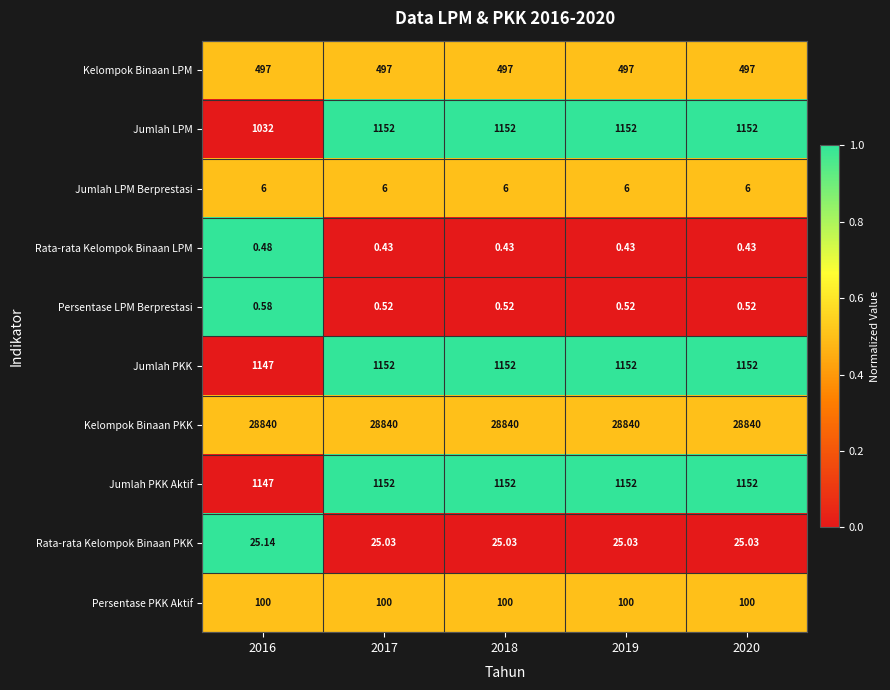

Which series has the widest spread of values?

Jumlah LPM